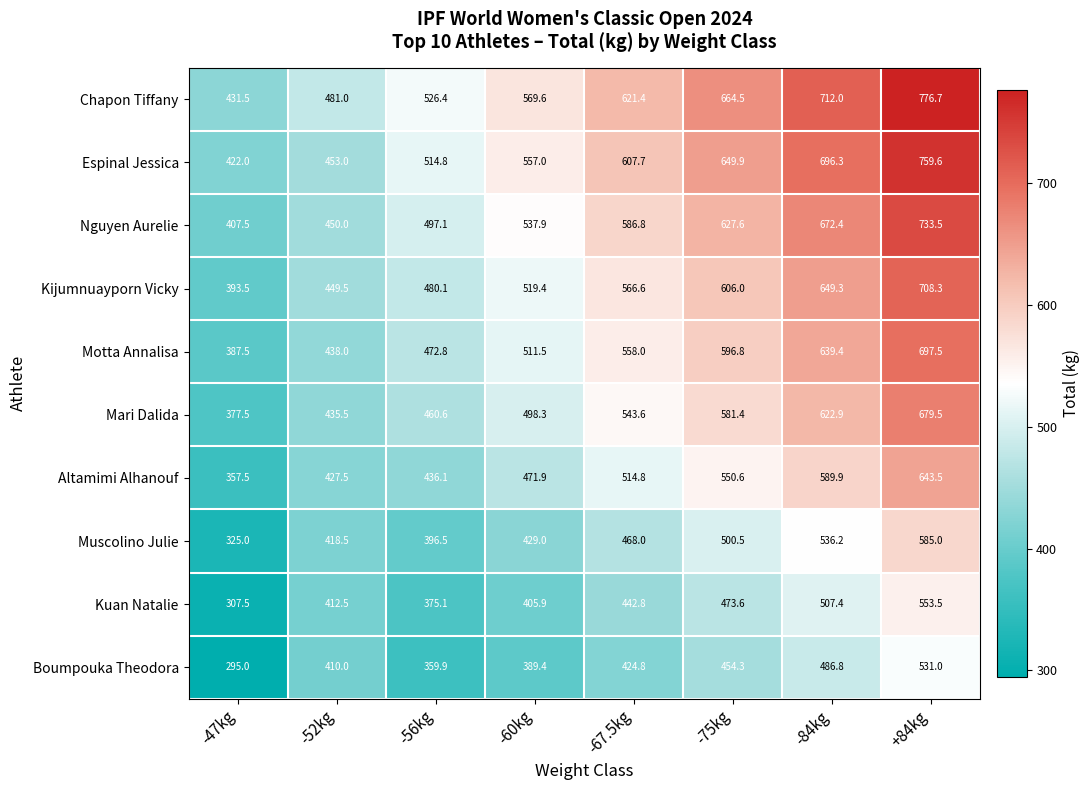

At which label does Mari Dalida reach its minimum?

-47kg